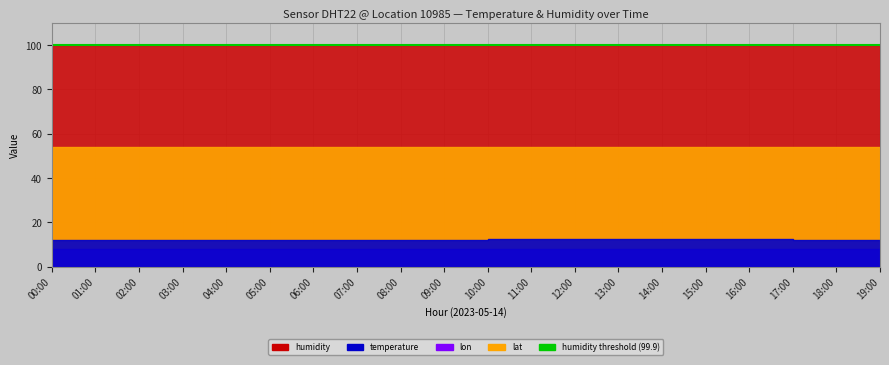

True or false: lon and temperature cross at least once.

False